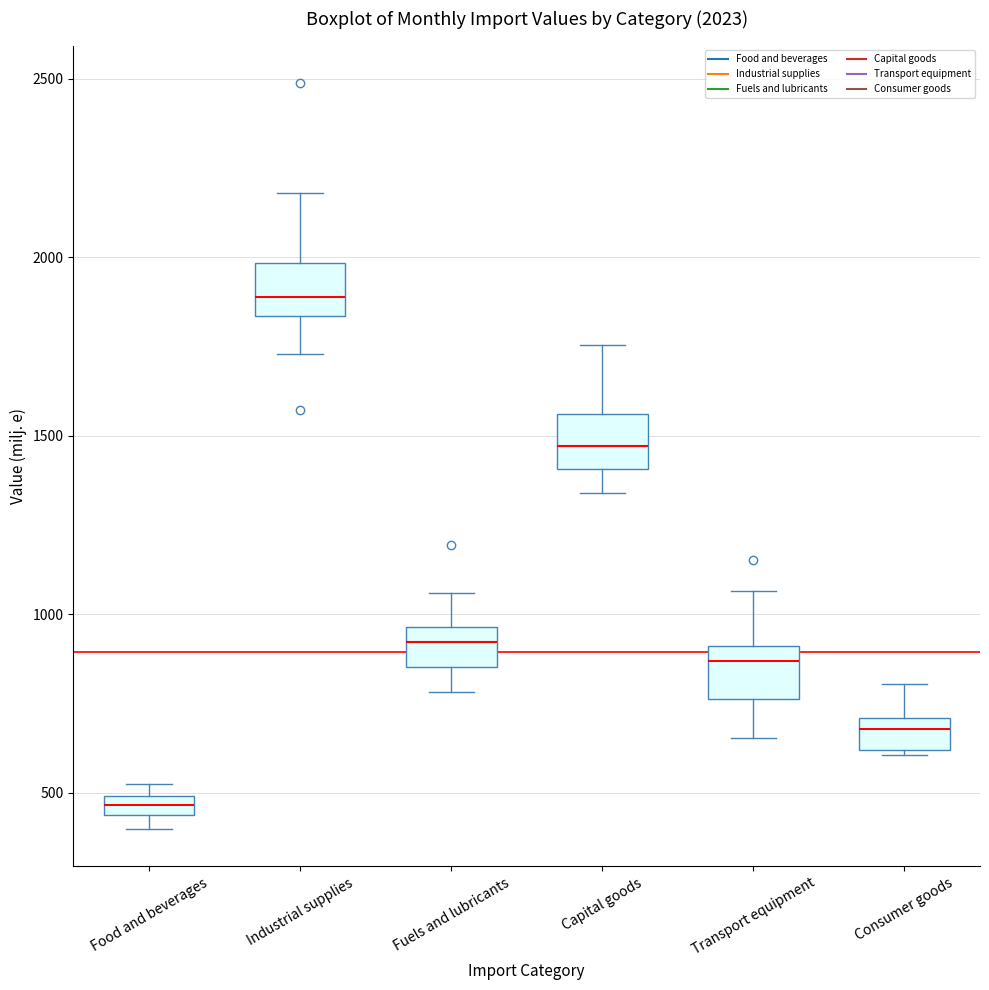

Which box has the highest median line?

Industrial supplies